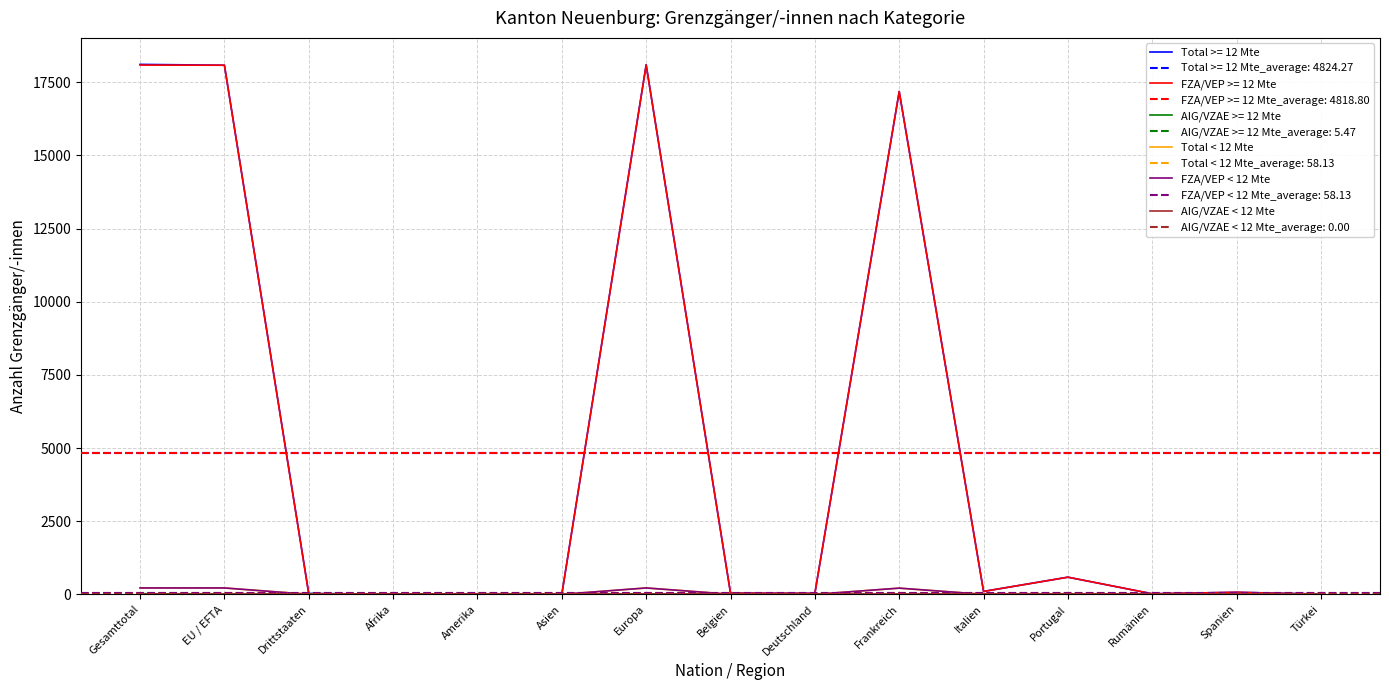

True or false: FZA/VEP < 12 Mte and AIG/VZAE < 12 Mte cross at least once.

False